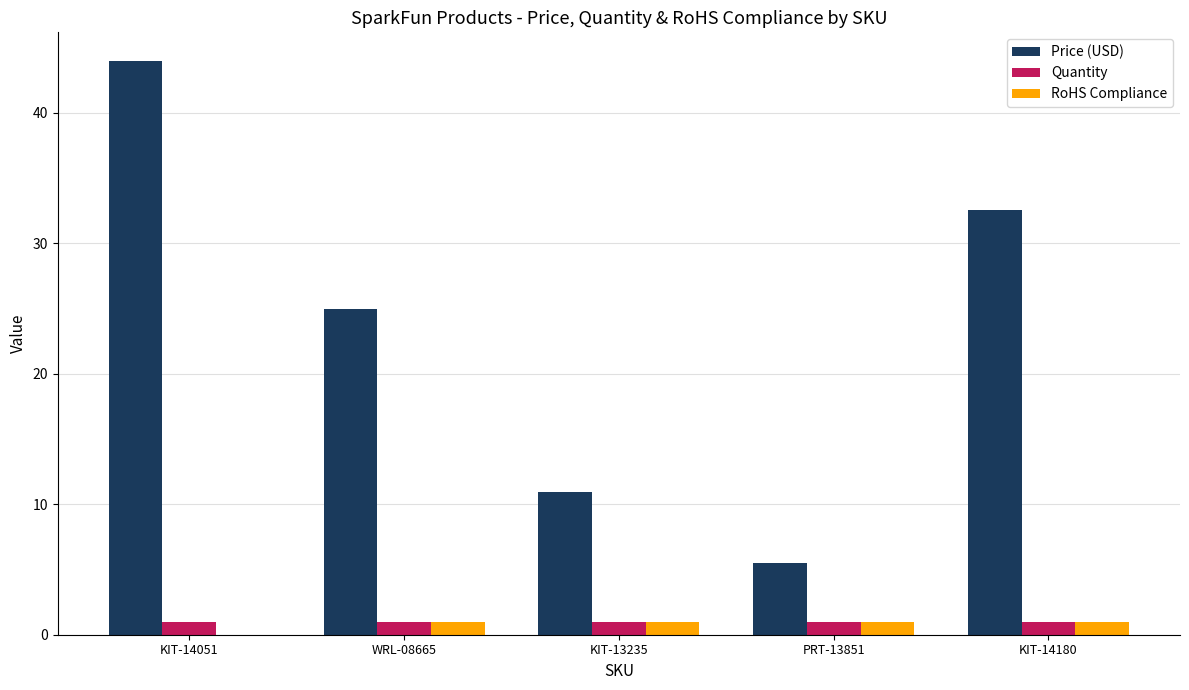

At which category does the chart reach its peak across all series?

KIT-14051